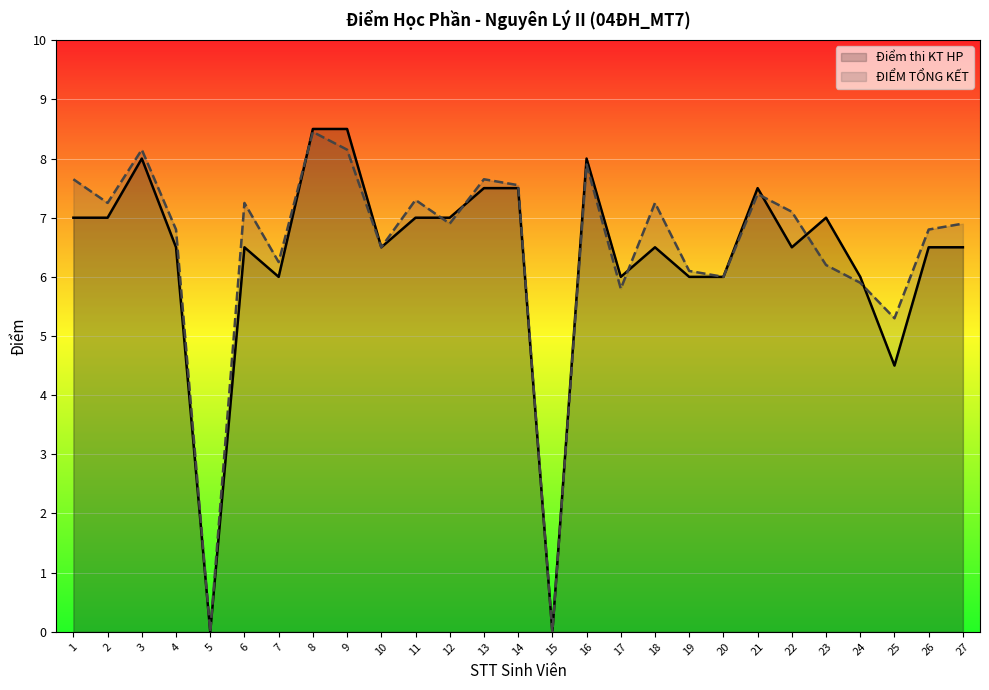

What are all the series names shown in the legend?

Điểm thi KT HP, ĐIỂM TỔNG KẾT